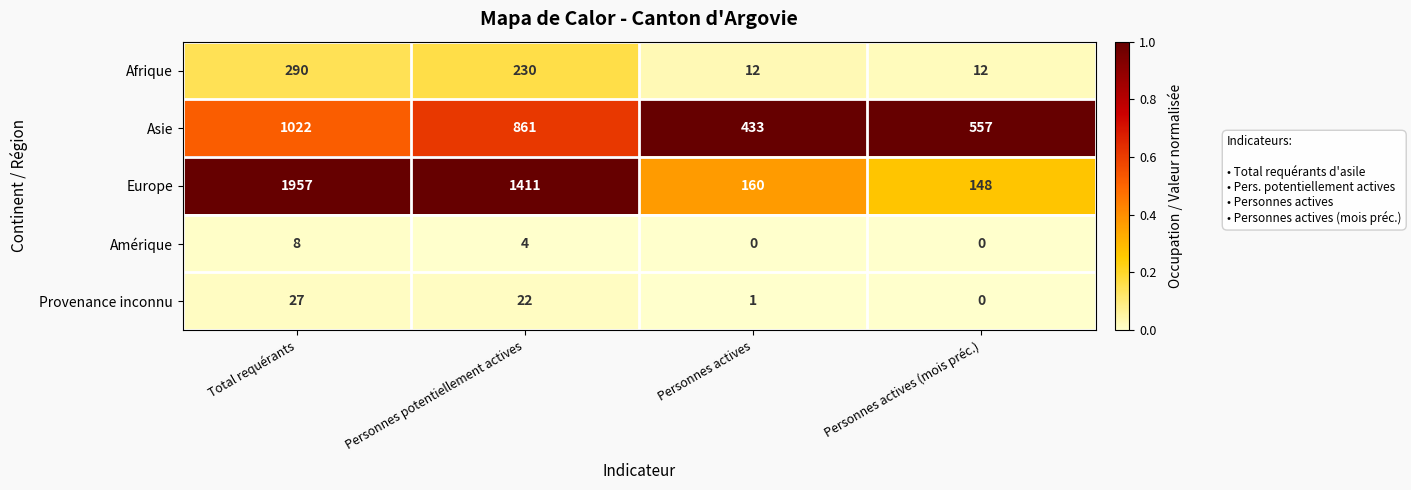

Reading left to right, extract all data points from this chart.

Afrique: Total requérants=290	Personnes potentiellement actives=230	Personnes actives=12	Personnes actives (mois préc.)=12
Asie: Total requérants=1022	Personnes potentiellement actives=861	Personnes actives=433	Personnes actives (mois préc.)=557
Europe: Total requérants=1957	Personnes potentiellement actives=1411	Personnes actives=160	Personnes actives (mois préc.)=148
Amérique: Total requérants=8	Personnes potentiellement actives=4	Personnes actives=0	Personnes actives (mois préc.)=0
Provenance inconnu: Total requérants=27	Personnes potentiellement actives=22	Personnes actives=1	Personnes actives (mois préc.)=0